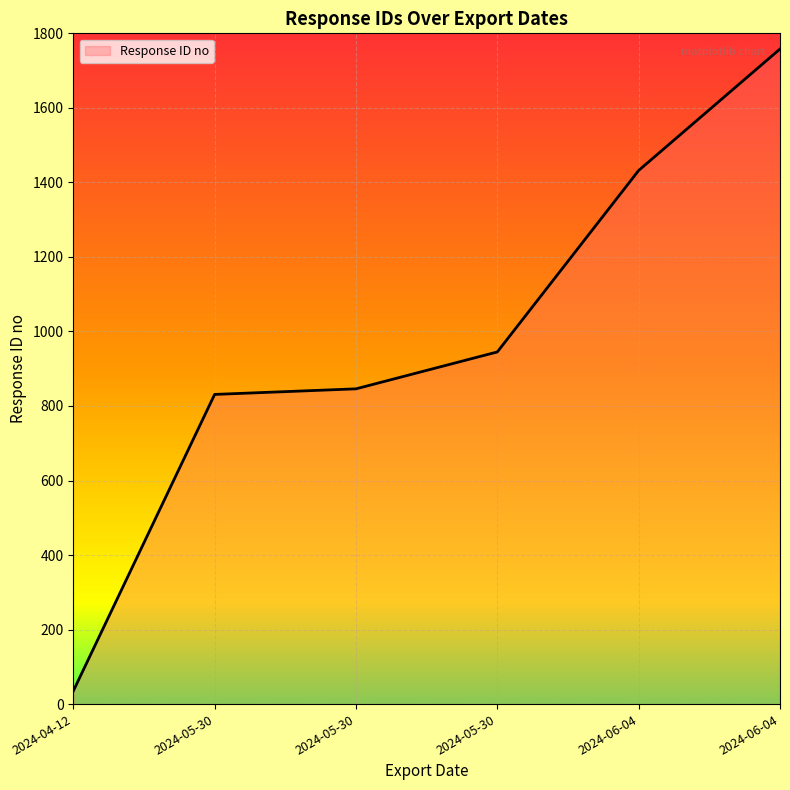

How many lines are shown in the chart?

1